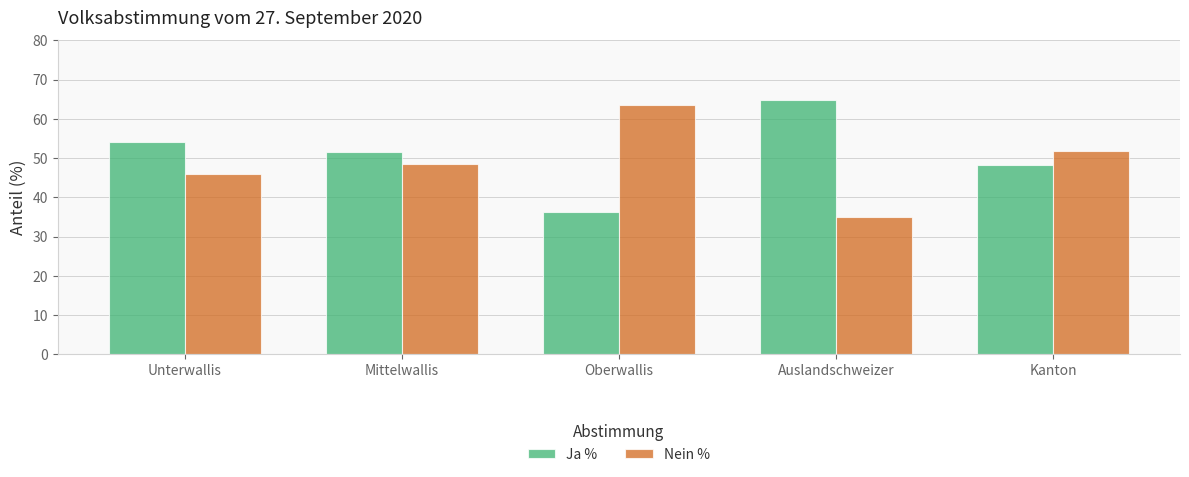

What is the difference between the Ja % values at Kanton and Mittelwallis?

3.3